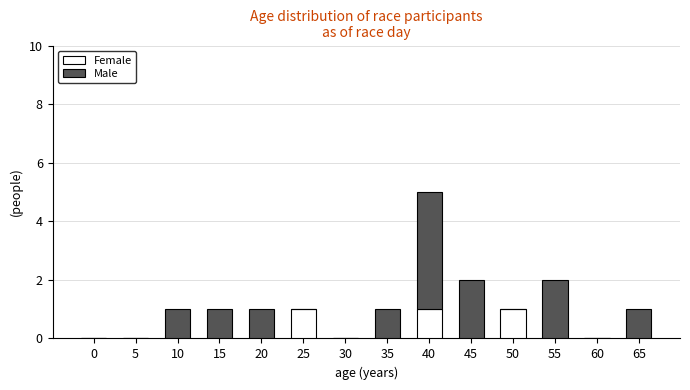

Reading right to left, list the values for the Female series.

65=0	60=0	55=0	50=1	45=0	40=1	35=0	30=0	25=1	20=0	15=0	10=0	5=0	0=0